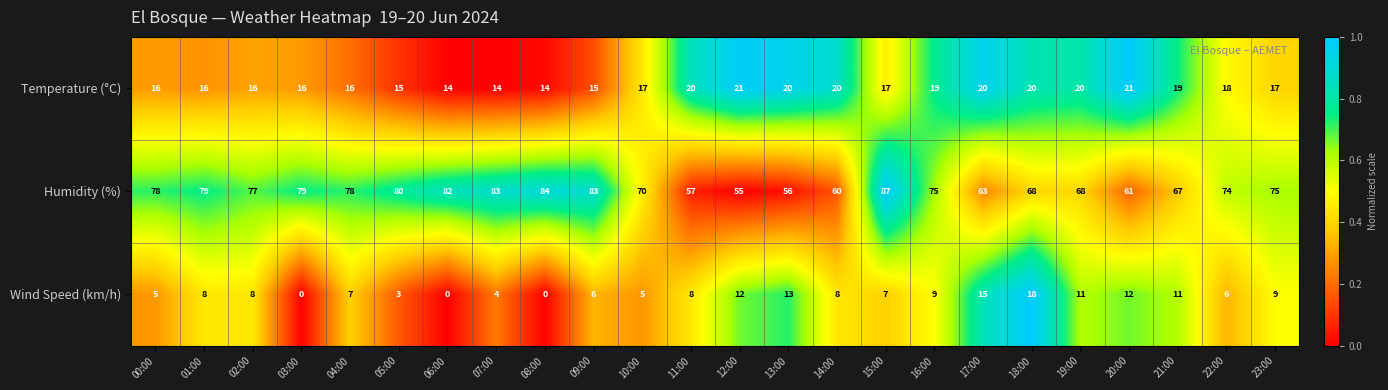

What is the total value across all series at 23:00?

101